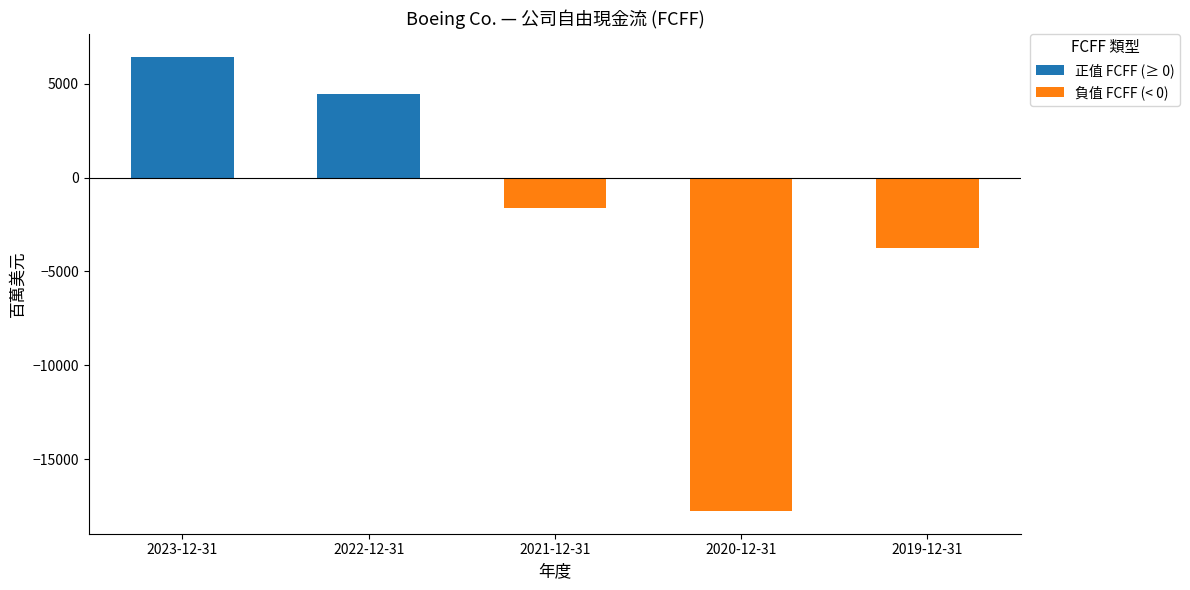

At which label does 負值 FCFF (< 0) reach its peak?

2023-12-31